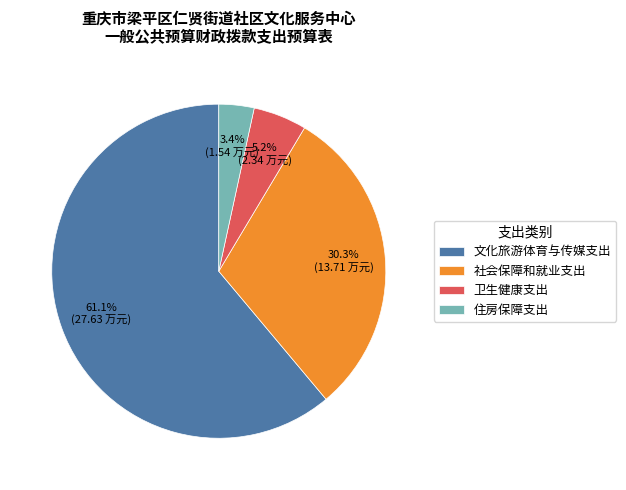

How many slices are in this pie chart?

4